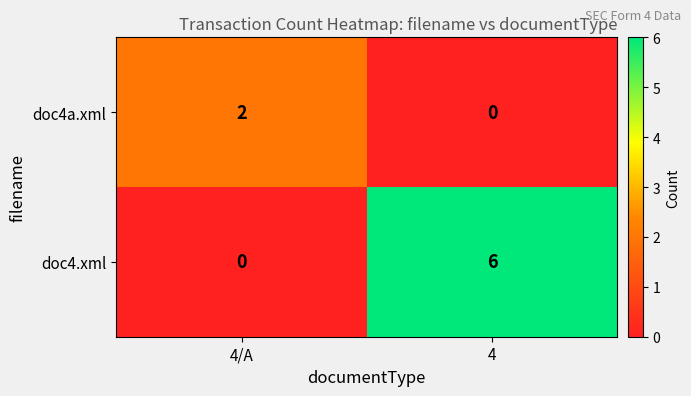

Which series has the largest total across all categories?

doc4.xml